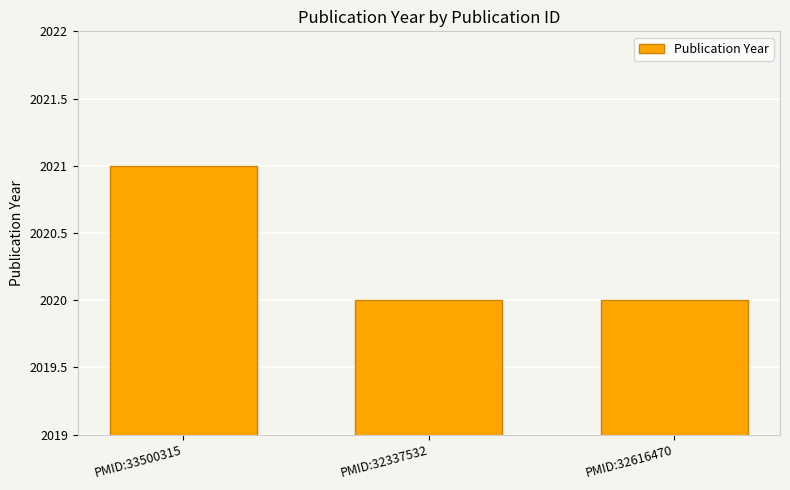

What value does the data have at PMID:33500315?

2021